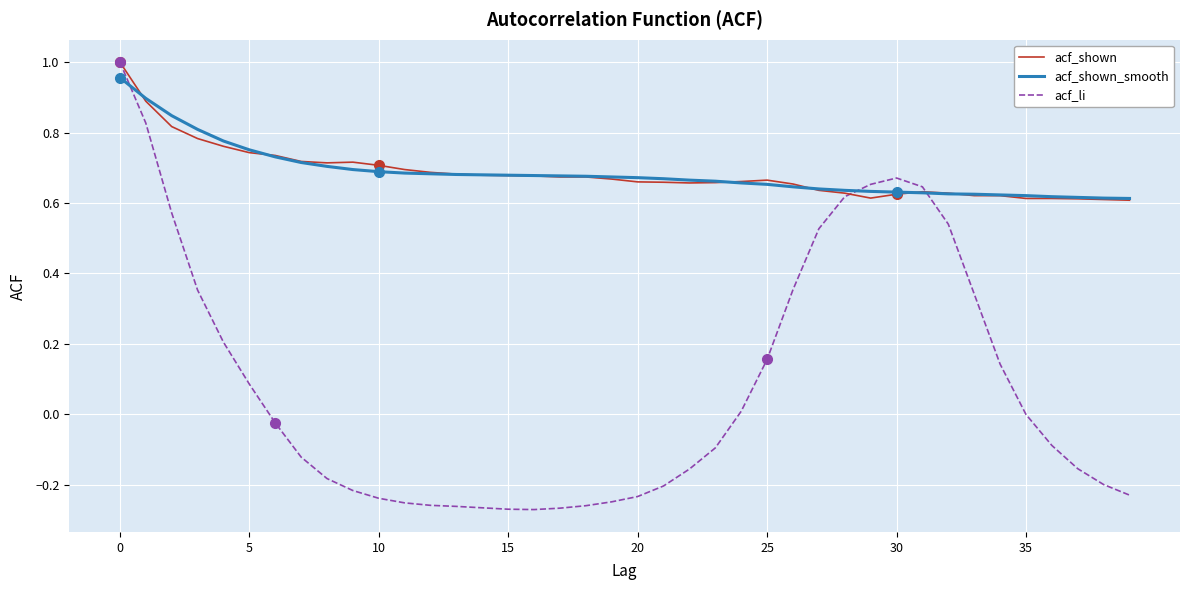

Which series has the largest range (max minus min)?

acf_li